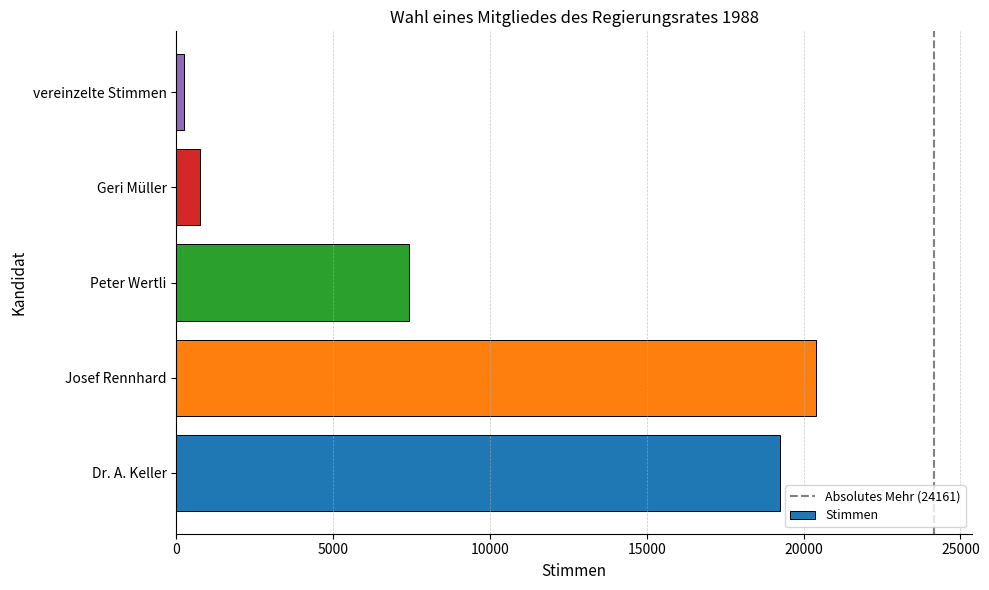

Reading bottom to top, transcribe all the data shown in this chart.

Dr. A. Keller=19241	Josef Rennhard=20383	Peter Wertli=7418	Geri Müller=753	vereinzelte Stimmen=252